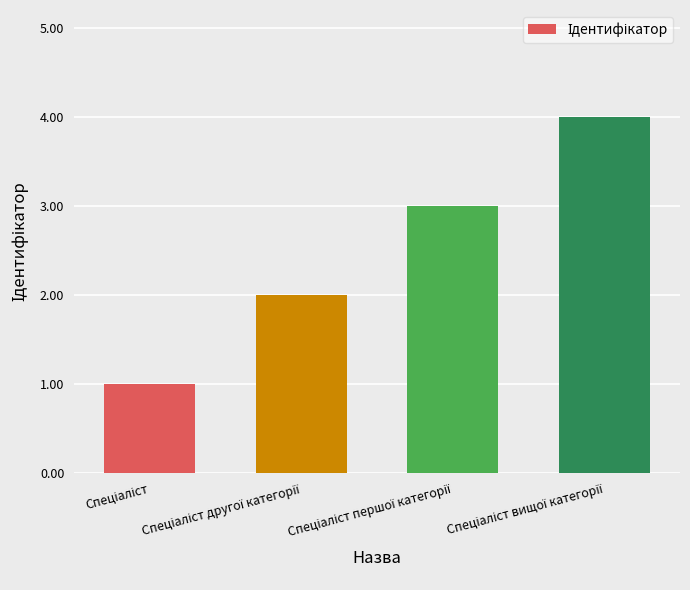

What is the sum of all values?

10